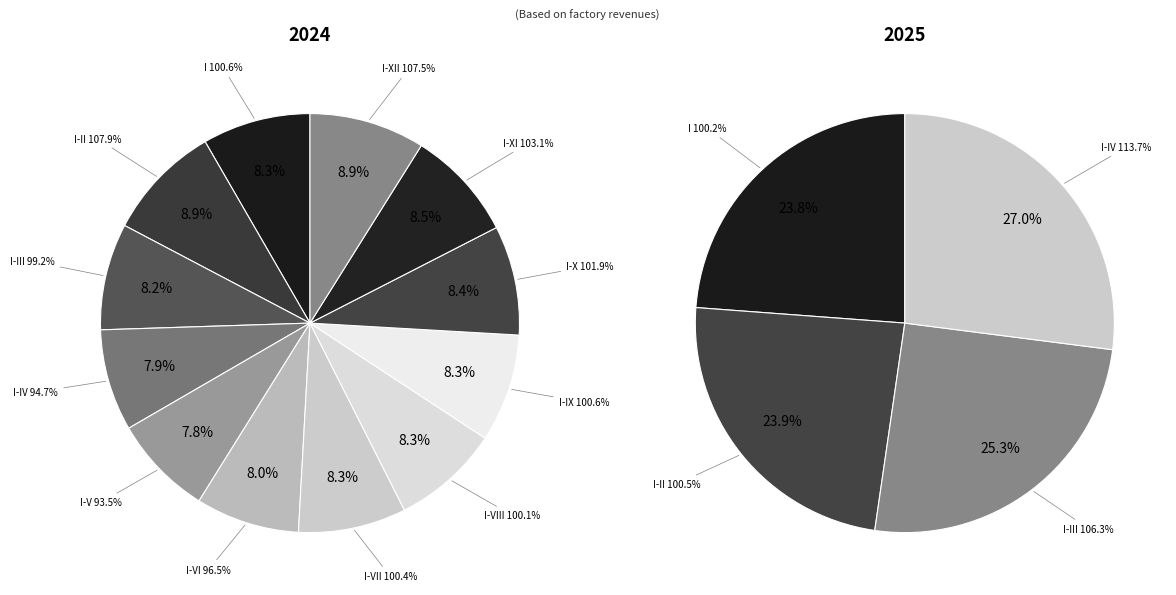

Rank the categories by value from lowest to highest.

I-V, I-IV, I-VI, I-III, I-VIII, I-VII, I, I-IX, I-X, I-XI, I-XII, I-II